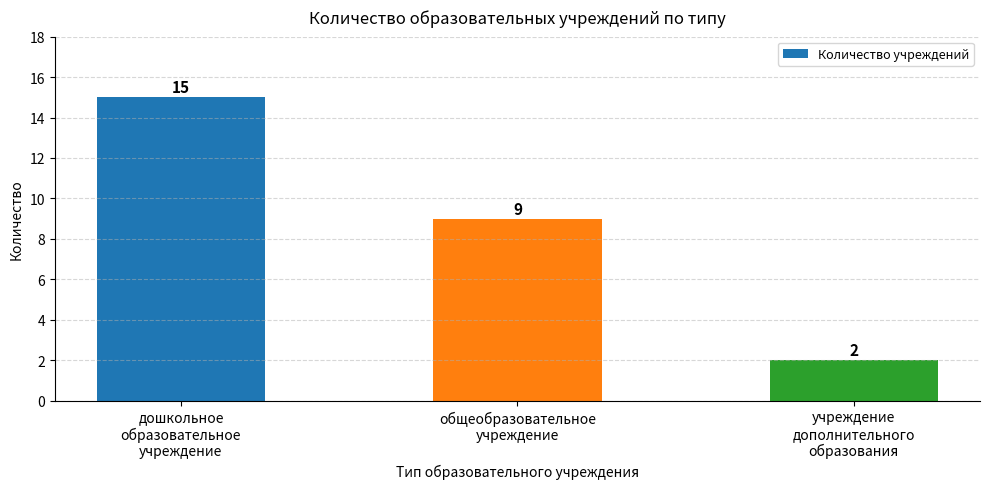

Does the chart contain stacked bars?

No